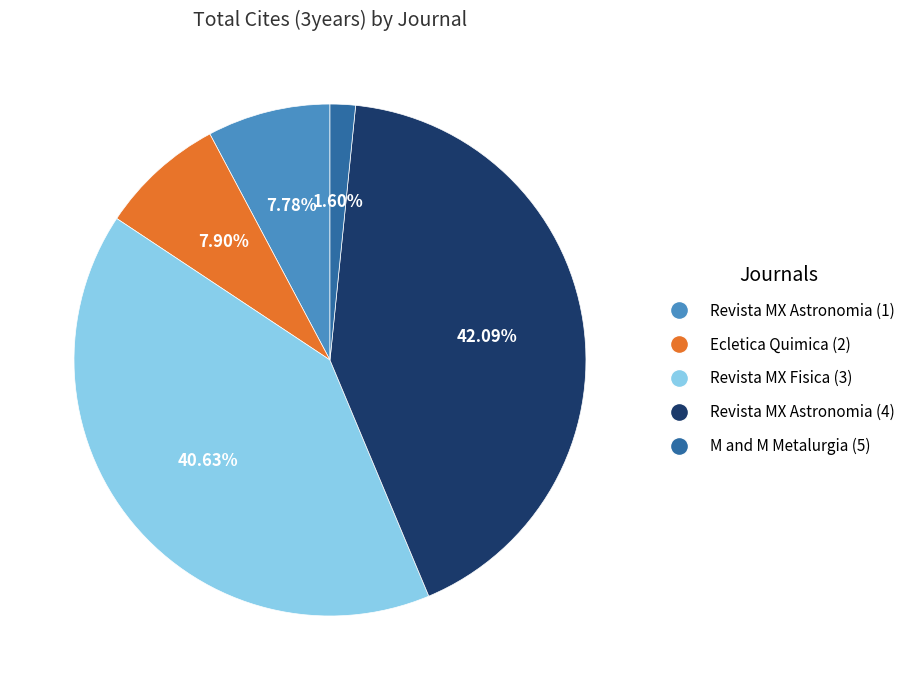

Is there any slice that represents more than half of the pie?

No